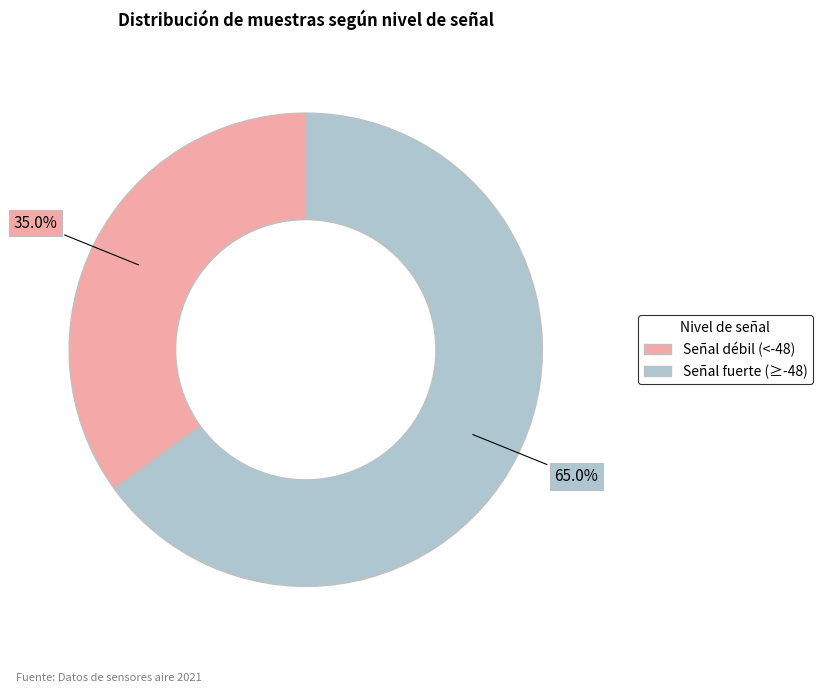

Does any single category account for the majority?

Yes